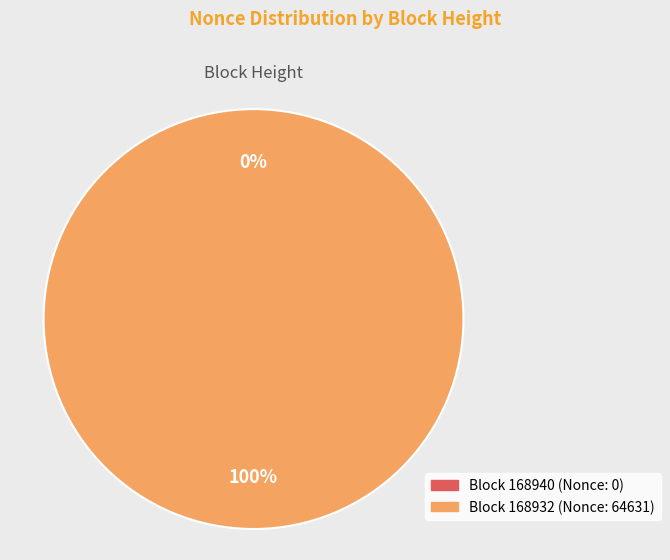

What is the smallest slice in the pie chart?

168940